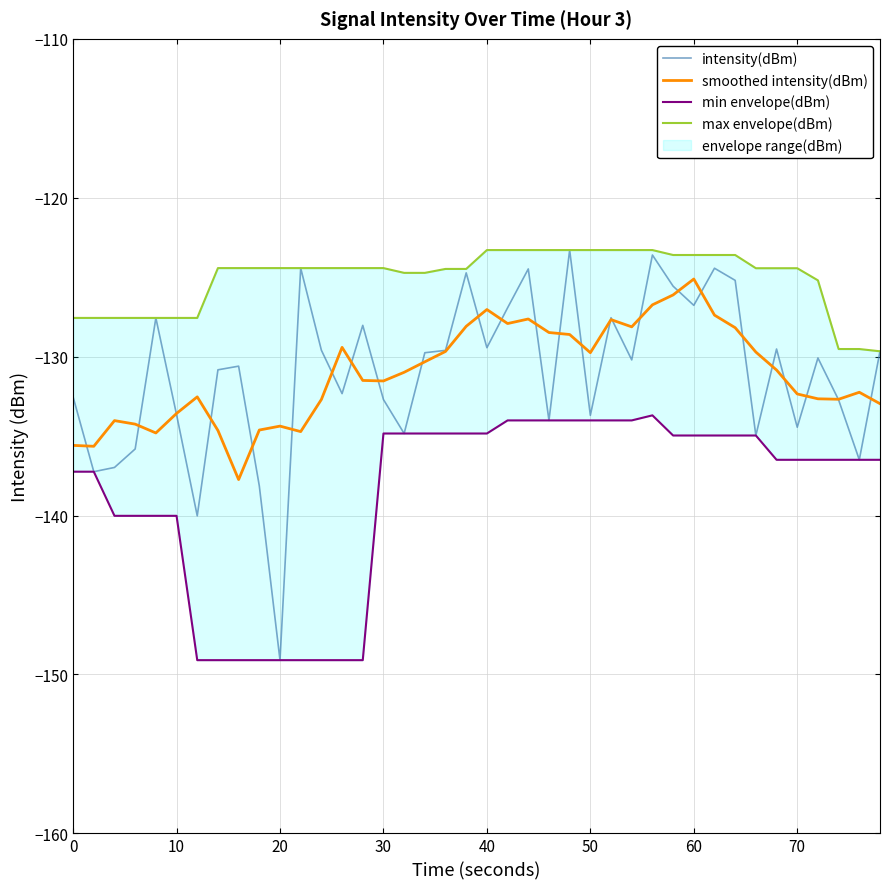

True or false: smoothed intensity(dBm) and min envelope(dBm) intersect in this chart.

False